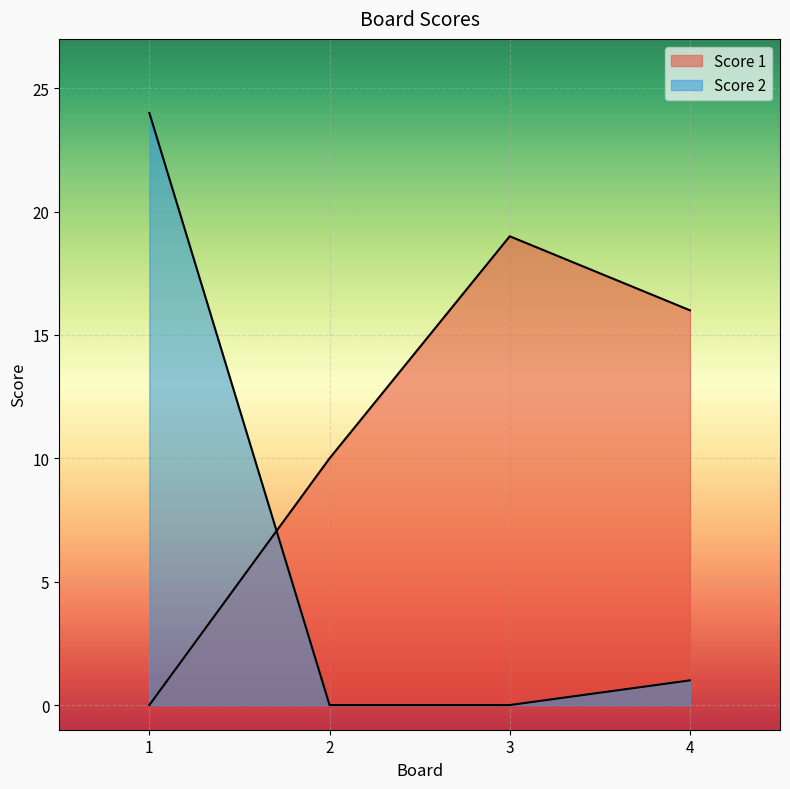

How many intersections are there between Score 2 and Score 1?

1